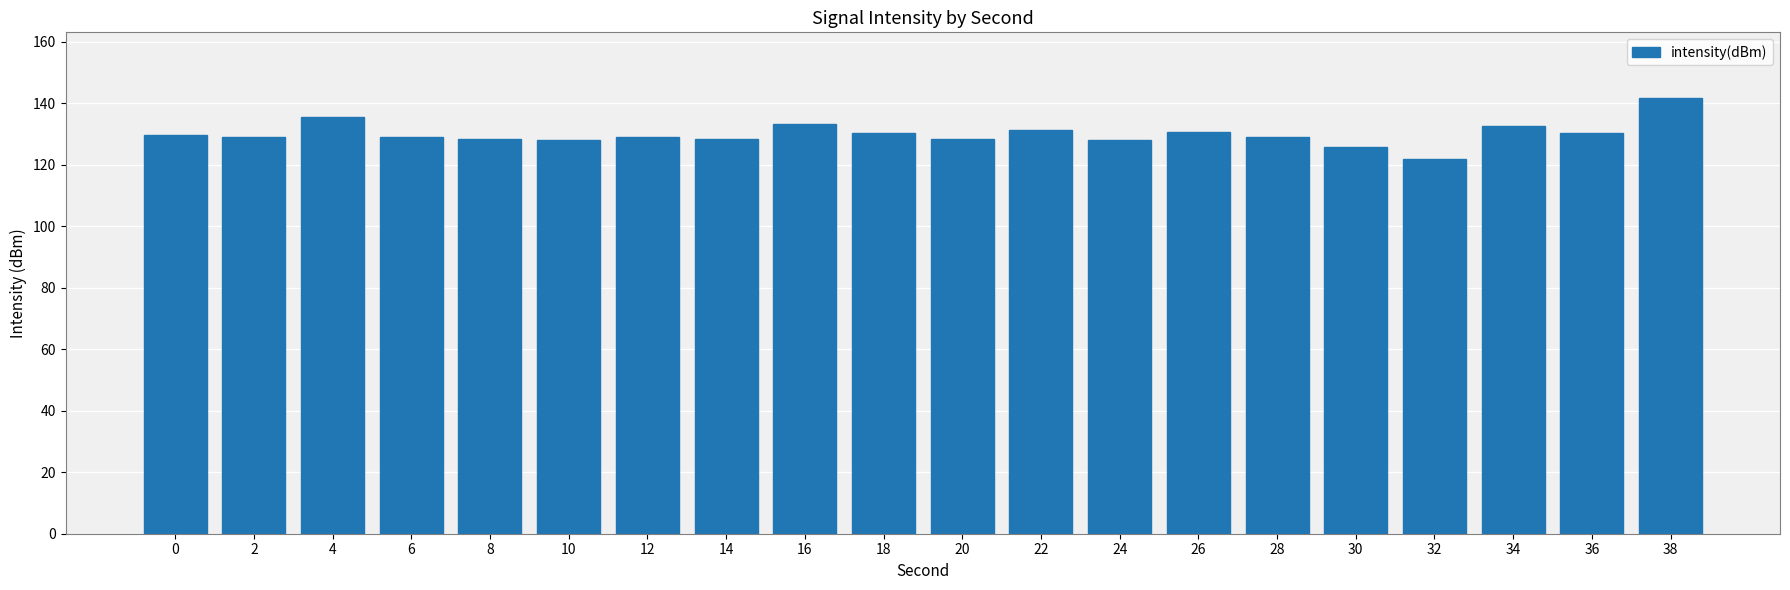

Is it true that the value at 18 is 228.2?

False